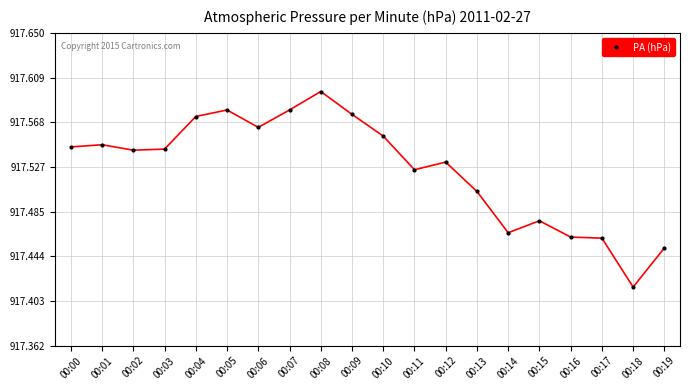

Between 00:19 and 00:00, which is larger?

00:00